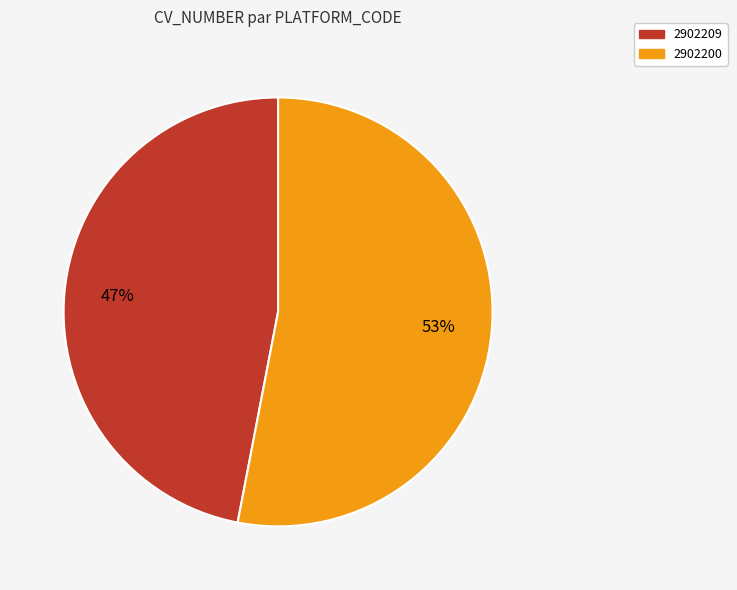

Does any single category account for the majority?

Yes